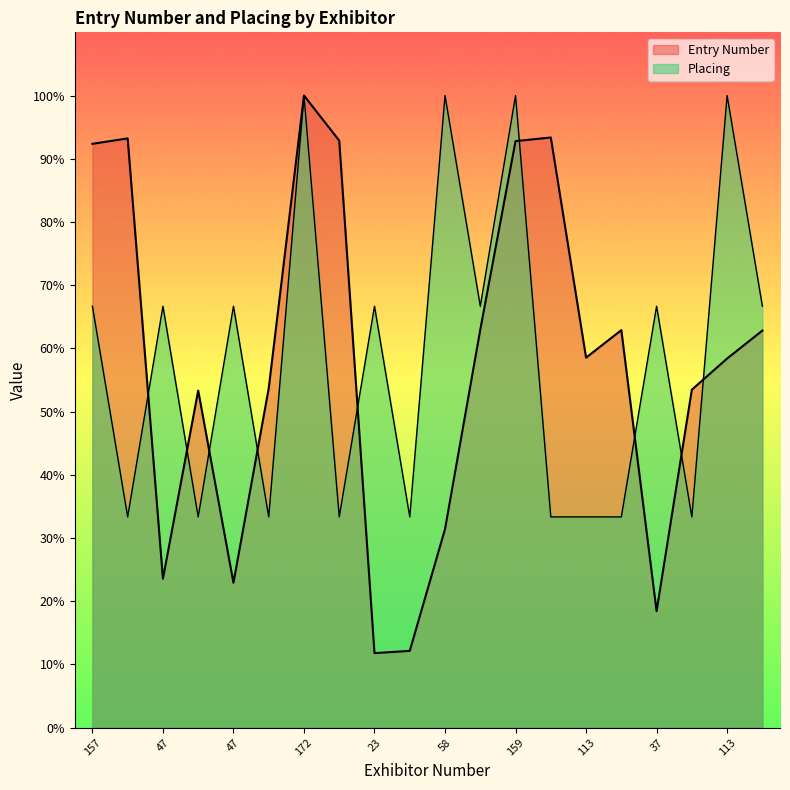

True or false: Entry Number and Placing cross at least once.

True